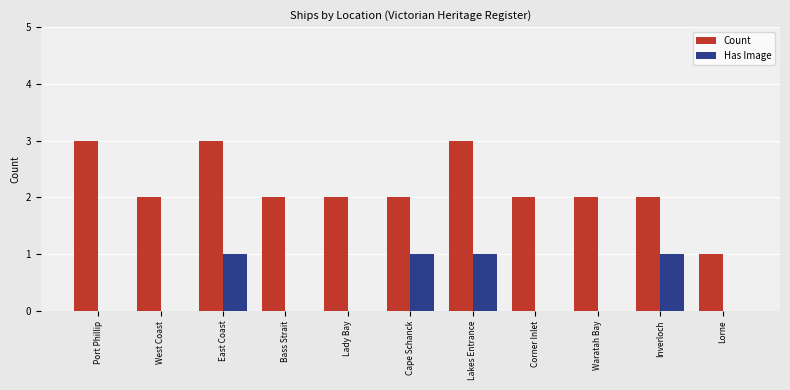

Reading left to right, extract all data points from this chart.

Count: 3	2	3	2	2	2	3	2	2	2	1
Has Image: 0	0	1	0	0	1	1	0	0	1	0